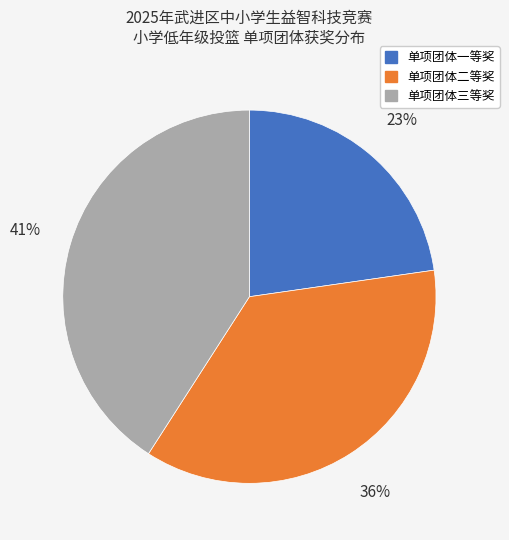

Count the number of slices in the pie.

3